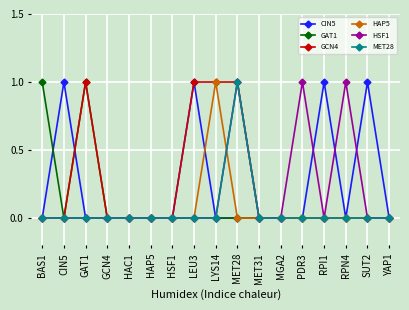

At which label does HAP5 reach its peak?

LYS14